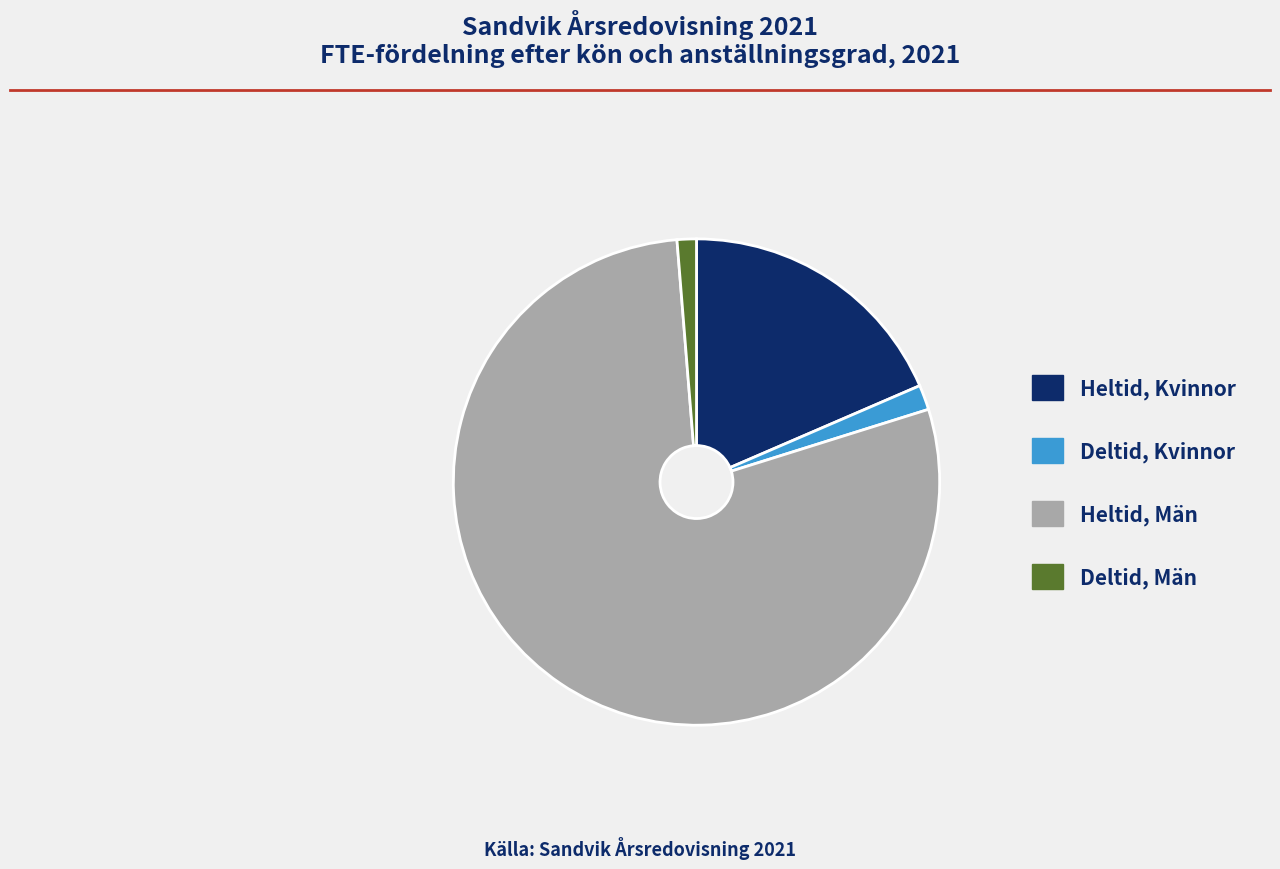

Is there any slice that represents more than half of the pie?

Yes